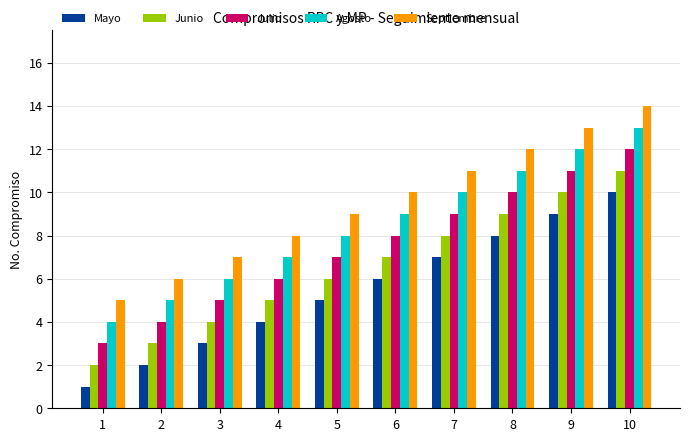

Is the value of Septiembre at 6 greater than the value of Julio at 3?

Yes